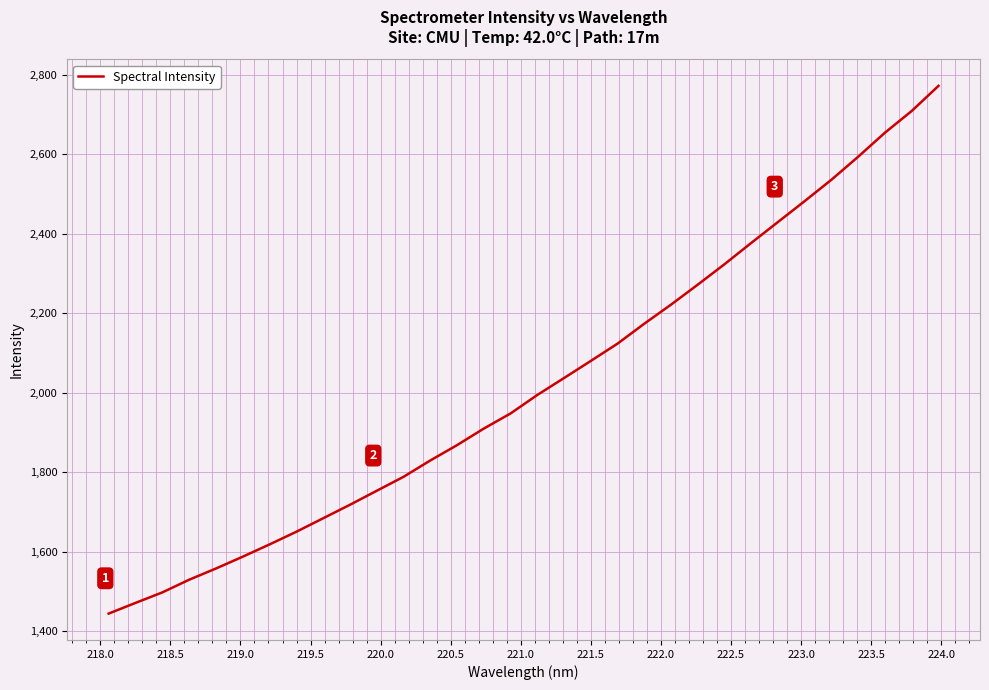

True or false: the data has more than 2 interior local peaks.

False